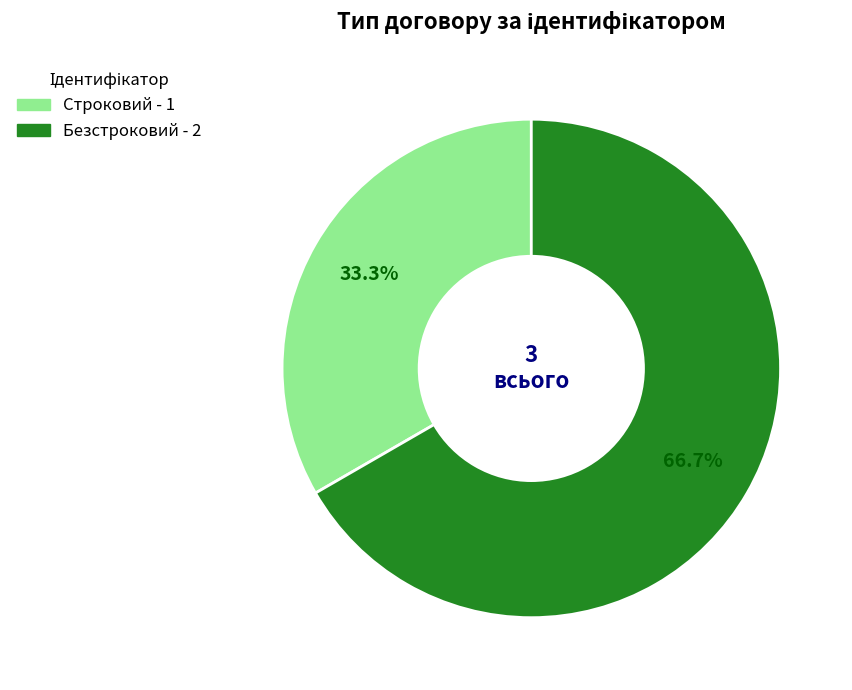

What percentage is NOT represented by Строковий?

66.7%